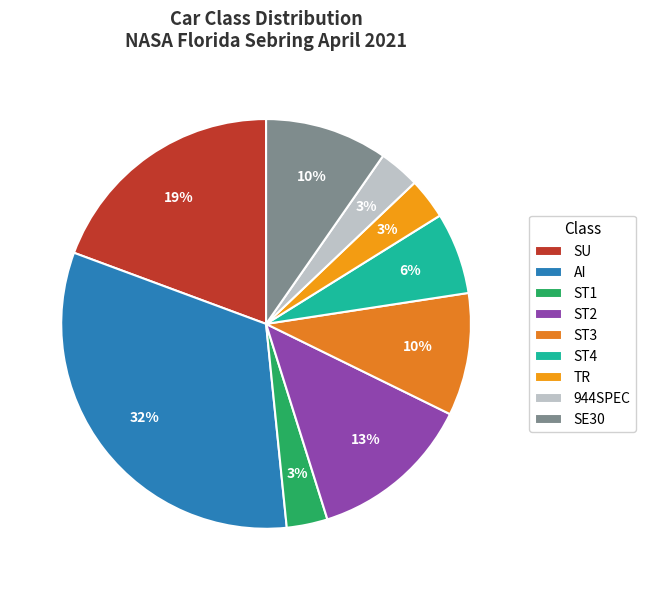

How many segments does this pie chart have?

9